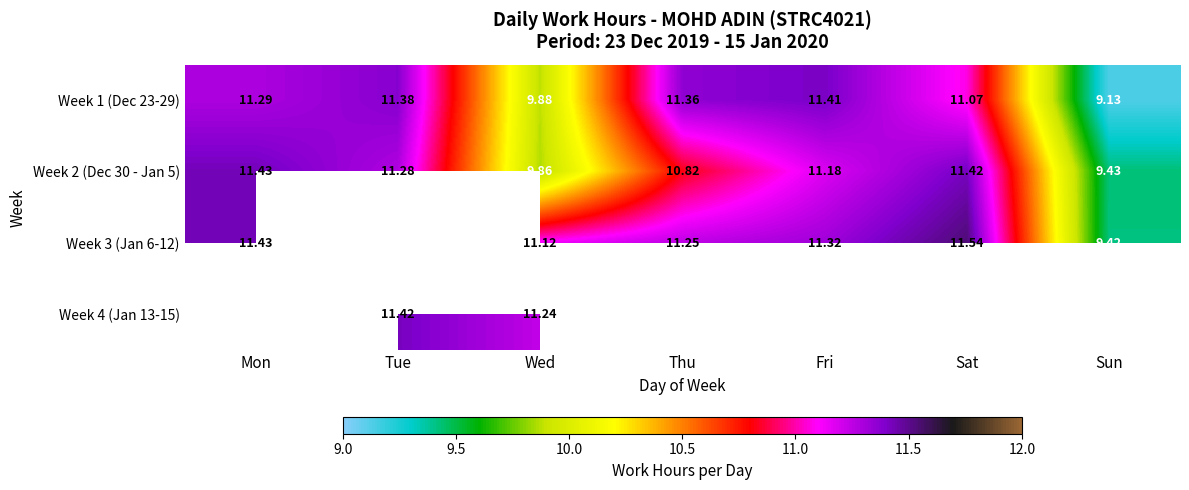

List the labels in order of Week 1 (Dec 23-29) value, smallest first.

Sun, Wed, Sat, Mon, Thu, Tue, Fri